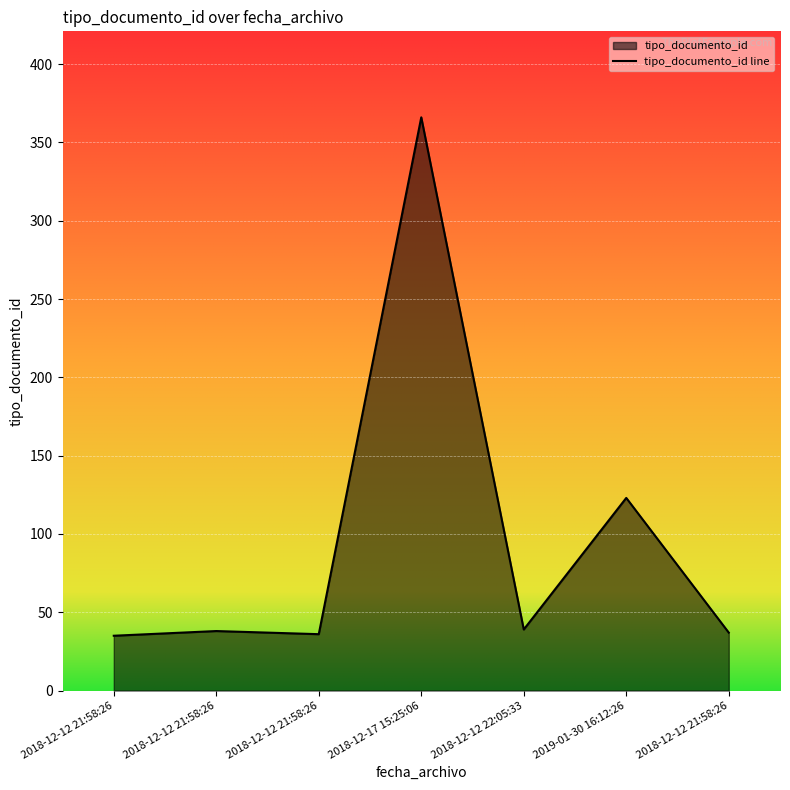

Is it true that the value at 2018-12-17 15:25:06 is 180?

False